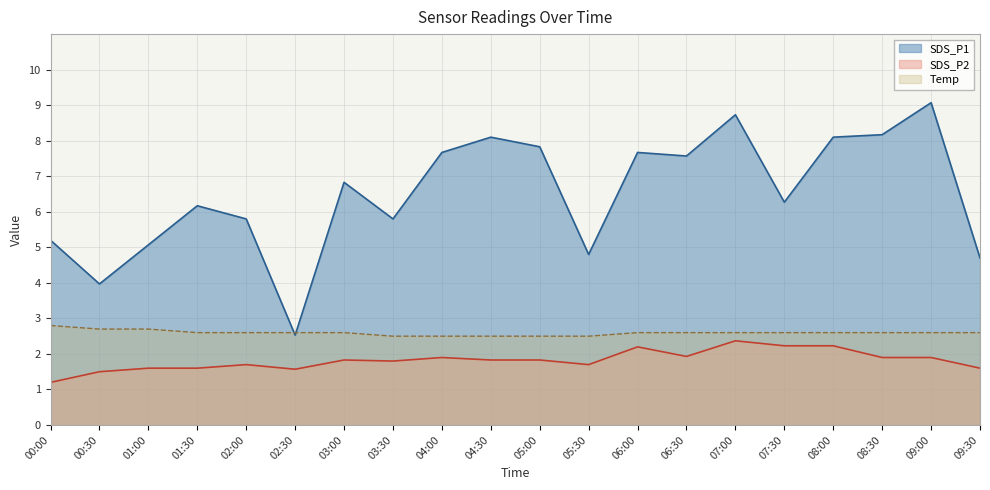

What is the label of the 3rd point from the left?

01:00